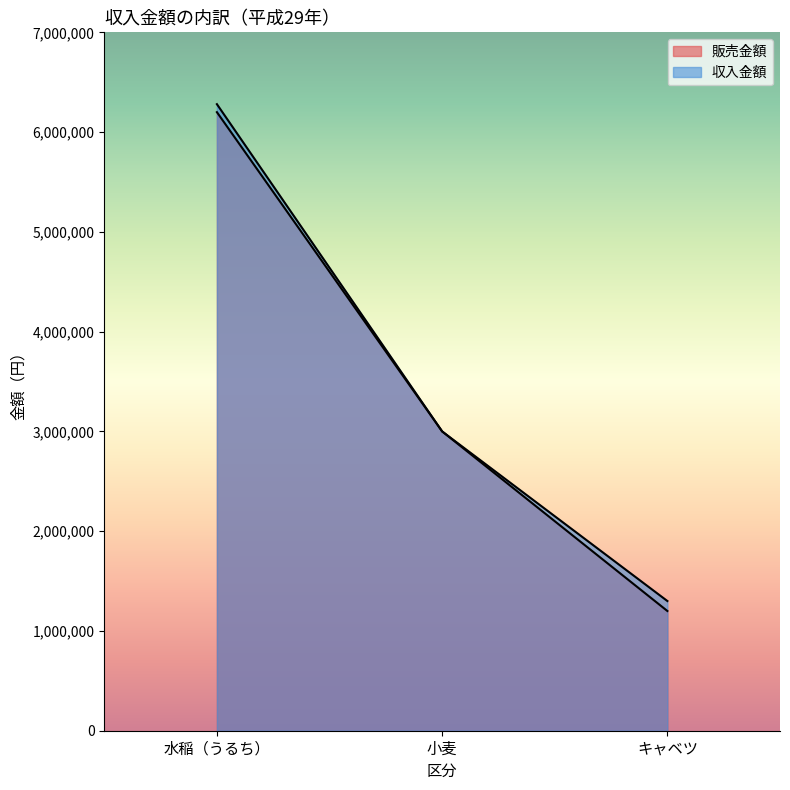

Reading left to right, extract all data points from this chart.

販売金額: 6200000	3000000	1200000
収入金額: 6280000	3000000	1300000